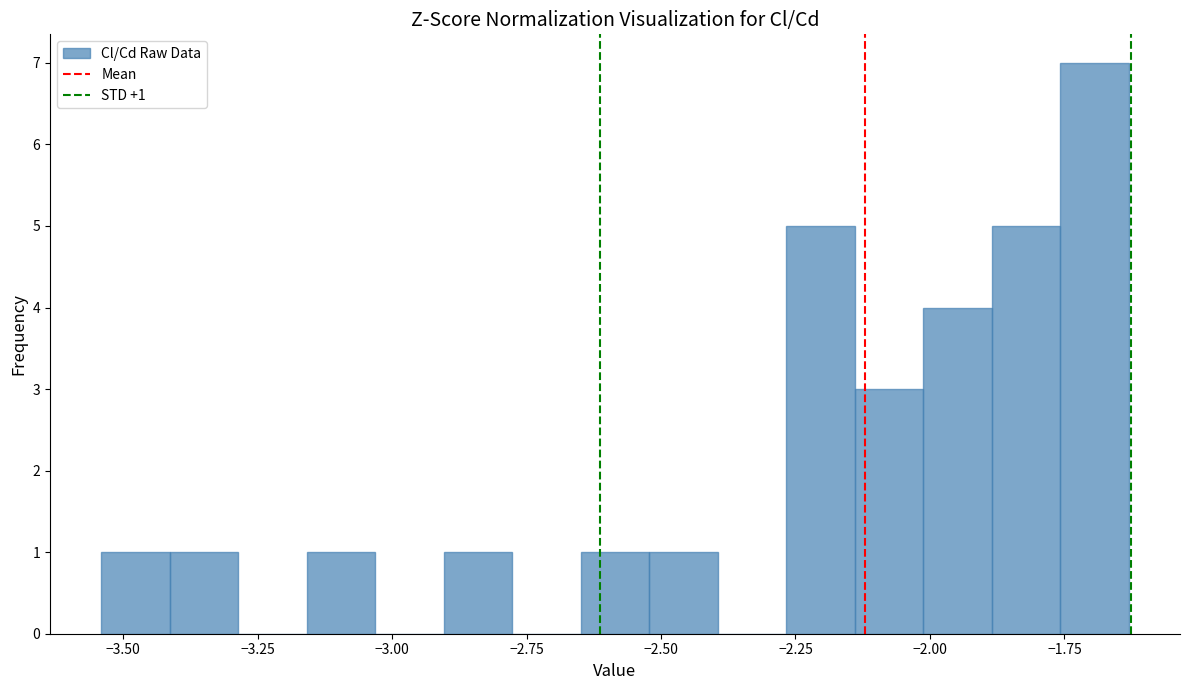

Around what value on the x-axis is the tallest bar? Give the approximate position of its centre, as read against the axis.

-1.70